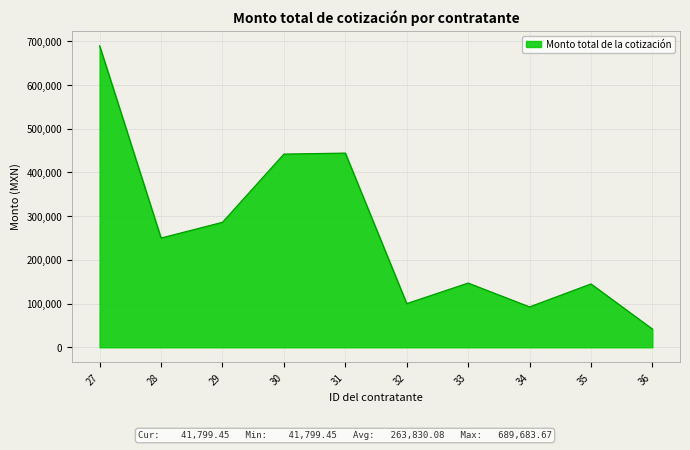

What is the difference between the maximum and minimum values?

647884.2